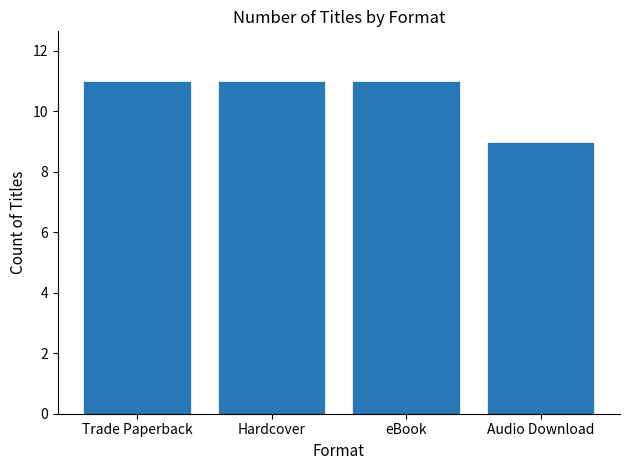

How many data points does each series have?

4